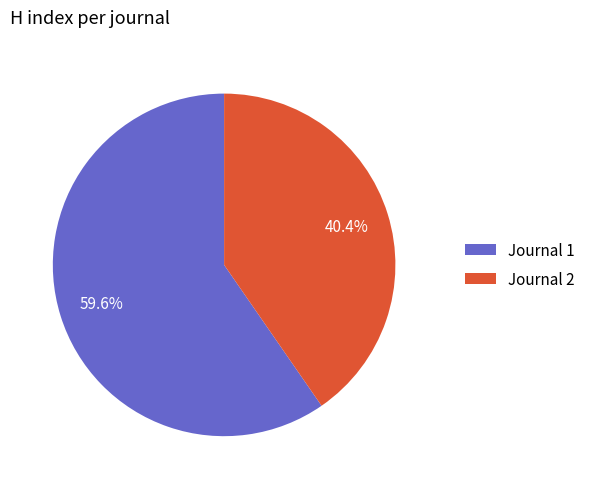

What is the smallest slice in the pie chart?

Journal 2